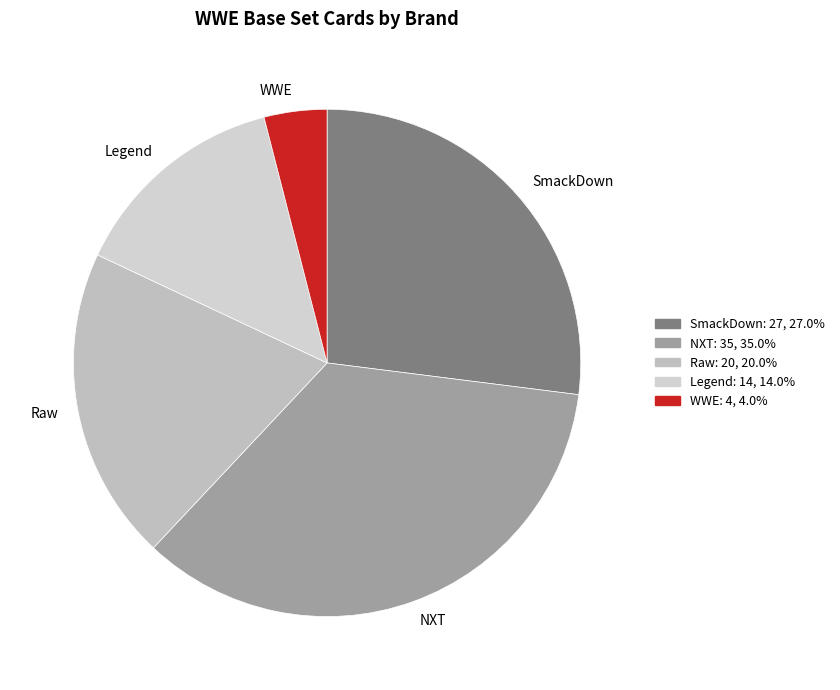

True or false: WWE accounts for 4% of the total.

True